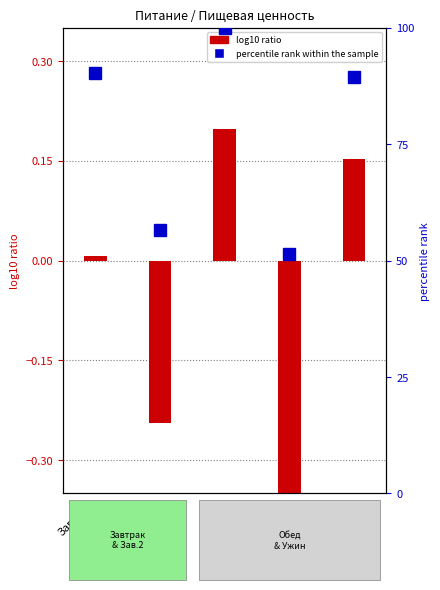

How many groups of bars are there?

5